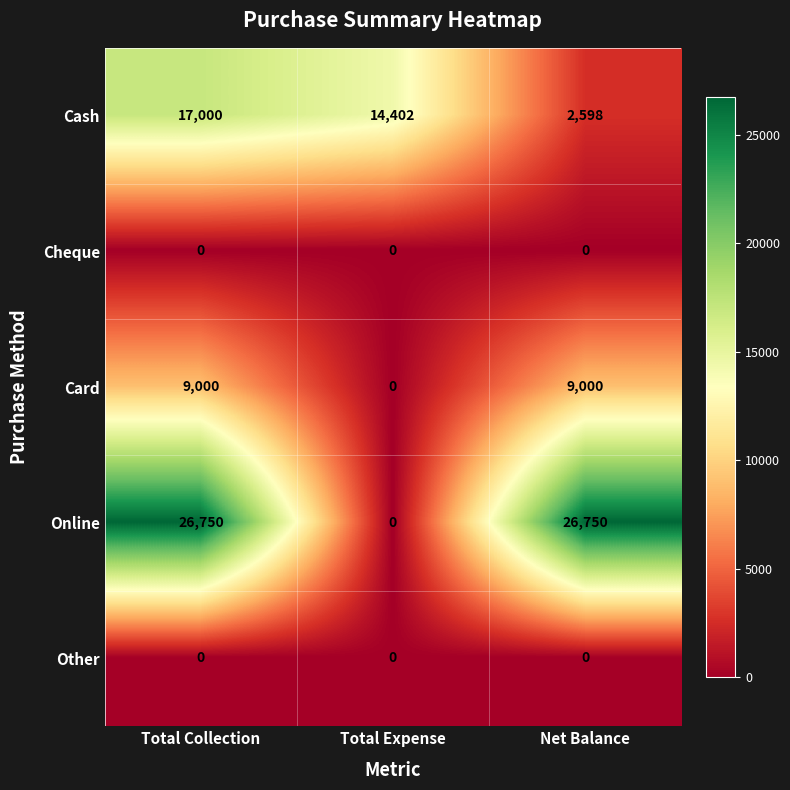

Which series has the largest total across all categories?

Online